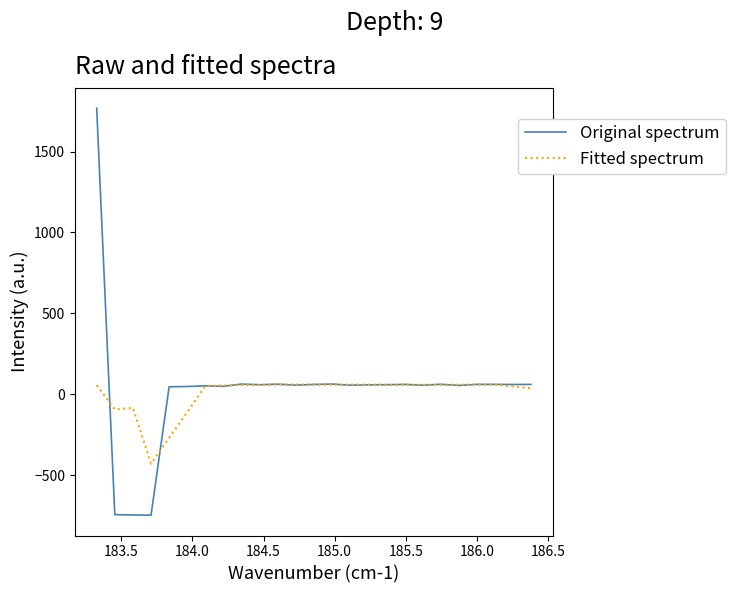

What is the average value of the Original spectrum series?

29.6